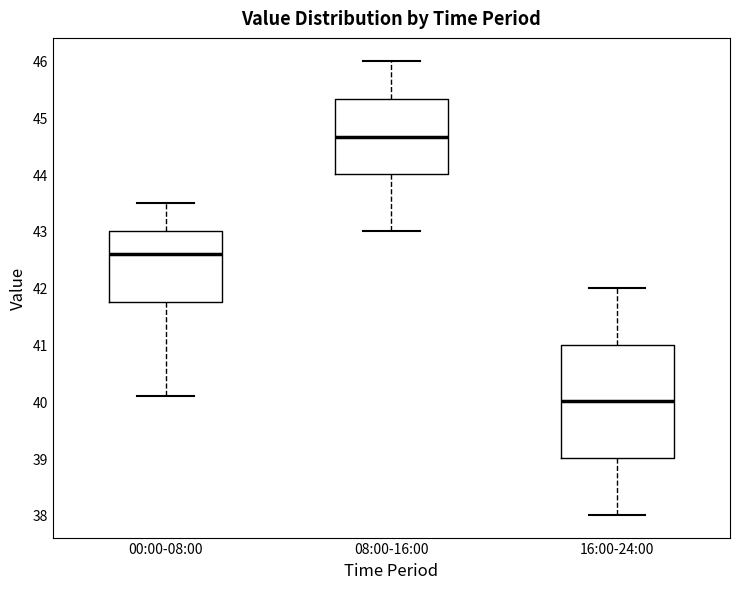

Where does the lower whisker of the box for 00:00-08:00 end on the y-axis? The values are not printed on the chart, so give them approximately, as read against the axis.

40.1